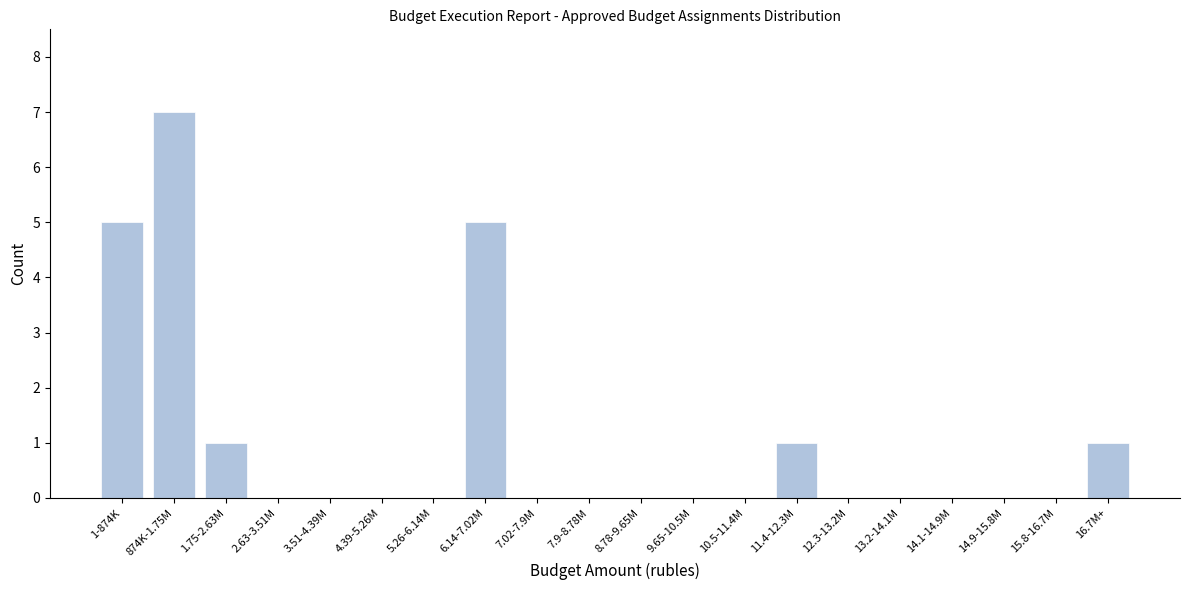

Reading right to left, transcribe all the data shown in this chart.

16.7M+=1	15.8-16.7M=0	14.9-15.8M=0	14.1-14.9M=0	13.2-14.1M=0	12.3-13.2M=0	11.4-12.3M=1	10.5-11.4M=0	9.65-10.5M=0	8.78-9.65M=0	7.9-8.78M=0	7.02-7.9M=0	6.14-7.02M=5	5.26-6.14M=0	4.39-5.26M=0	3.51-4.39M=0	2.63-3.51M=0	1.75-2.63M=1	874K-1.75M=7	1-874K=5